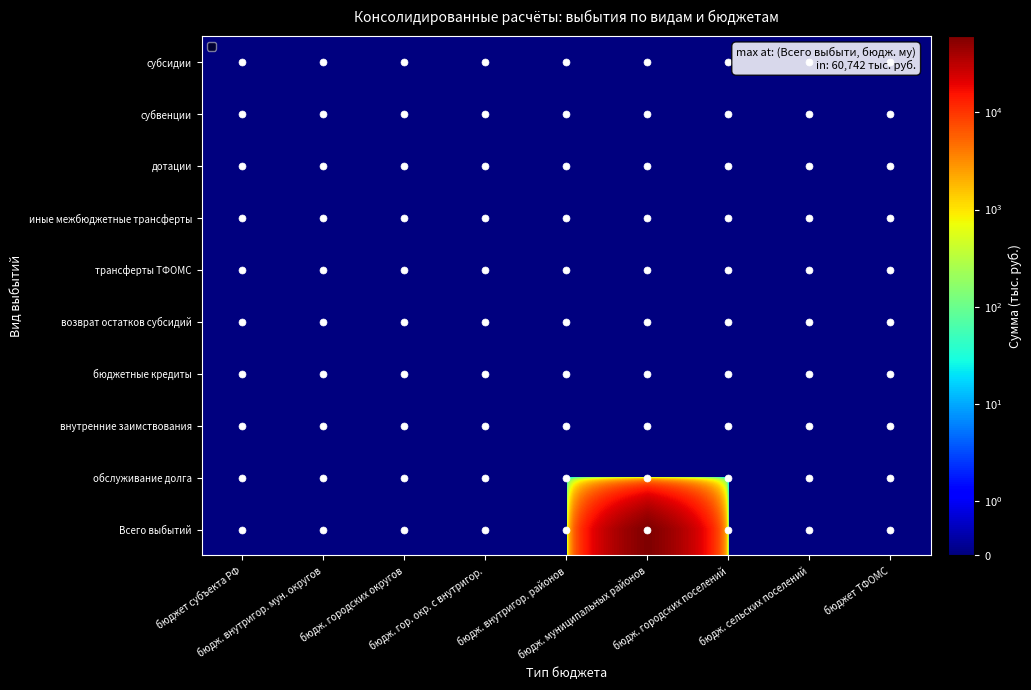

Reading left to right, transcribe all the data shown in this chart.

субсидии: бюджет субъекта РФ=0	бюдж. внутригор. мун. округов=0	бюдж. городских округов=0	бюдж. гор. окр. с внутригор.=0	бюдж. внутригор. районов=0	бюдж. муниципальных районов=0	бюдж. городских поселений=0	бюдж. сельских поселений=0	бюджет ТФОМС=0
субвенции: бюджет субъекта РФ=0	бюдж. внутригор. мун. округов=0	бюдж. городских округов=0	бюдж. гор. окр. с внутригор.=0	бюдж. внутригор. районов=0	бюдж. муниципальных районов=0	бюдж. городских поселений=0	бюдж. сельских поселений=0	бюджет ТФОМС=0
дотации: бюджет субъекта РФ=0	бюдж. внутригор. мун. округов=0	бюдж. городских округов=0	бюдж. гор. окр. с внутригор.=0	бюдж. внутригор. районов=0	бюдж. муниципальных районов=0	бюдж. городских поселений=0	бюдж. сельских поселений=0	бюджет ТФОМС=0
иные межбюджетные трансферты: бюджет субъекта РФ=0	бюдж. внутригор. мун. округов=0	бюдж. городских округов=0	бюдж. гор. окр. с внутригор.=0	бюдж. внутригор. районов=0	бюдж. муниципальных районов=0	бюдж. городских поселений=0	бюдж. сельских поселений=0	бюджет ТФОМС=0
трансферты ТФОМС: бюджет субъекта РФ=0	бюдж. внутригор. мун. округов=0	бюдж. городских округов=0	бюдж. гор. окр. с внутригор.=0	бюдж. внутригор. районов=0	бюдж. муниципальных районов=0	бюдж. городских поселений=0	бюдж. сельских поселений=0	бюджет ТФОМС=0
возврат остатков субсидий: бюджет субъекта РФ=0	бюдж. внутригор. мун. округов=0	бюдж. городских округов=0	бюдж. гор. окр. с внутригор.=0	бюдж. внутригор. районов=0	бюдж. муниципальных районов=0	бюдж. городских поселений=0	бюдж. сельских поселений=0	бюджет ТФОМС=0
бюджетные кредиты: бюджет субъекта РФ=0	бюдж. внутригор. мун. округов=0	бюдж. городских округов=0	бюдж. гор. окр. с внутригор.=0	бюдж. внутригор. районов=0	бюдж. муниципальных районов=0	бюдж. городских поселений=0	бюдж. сельских поселений=0	бюджет ТФОМС=0
внутренние заимствования: бюджет субъекта РФ=0	бюдж. внутригор. мун. округов=0	бюдж. городских округов=0	бюдж. гор. окр. с внутригор.=0	бюдж. внутригор. районов=0	бюдж. муниципальных районов=0	бюдж. городских поселений=0	бюдж. сельских поселений=0	бюджет ТФОМС=0
обслуживание долга: бюджет субъекта РФ=0	бюдж. внутригор. мун. округов=0	бюдж. городских округов=0	бюдж. гор. окр. с внутригор.=0	бюдж. внутригор. районов=0	бюдж. муниципальных районов=0	бюдж. городских поселений=0	бюдж. сельских поселений=0	бюджет ТФОМС=0
Всего выбытий: бюджет субъекта РФ=0	бюдж. внутригор. мун. округов=0	бюдж. городских округов=0	бюдж. гор. окр. с внутригор.=0	бюдж. внутригор. районов=0	бюдж. муниципальных районов=60742	бюдж. городских поселений=0	бюдж. сельских поселений=0	бюджет ТФОМС=0